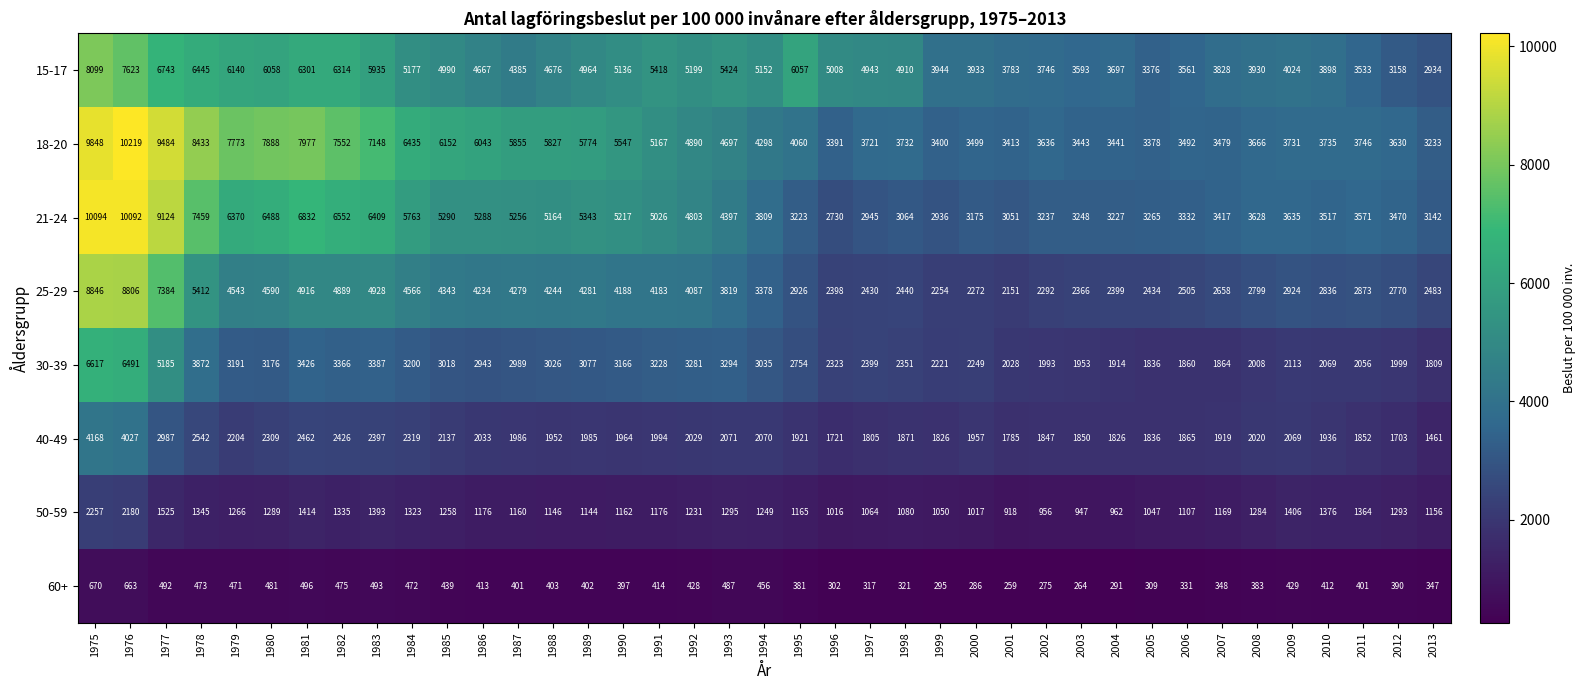

Is it true that 15-17 equals 5136 at 1990?

True